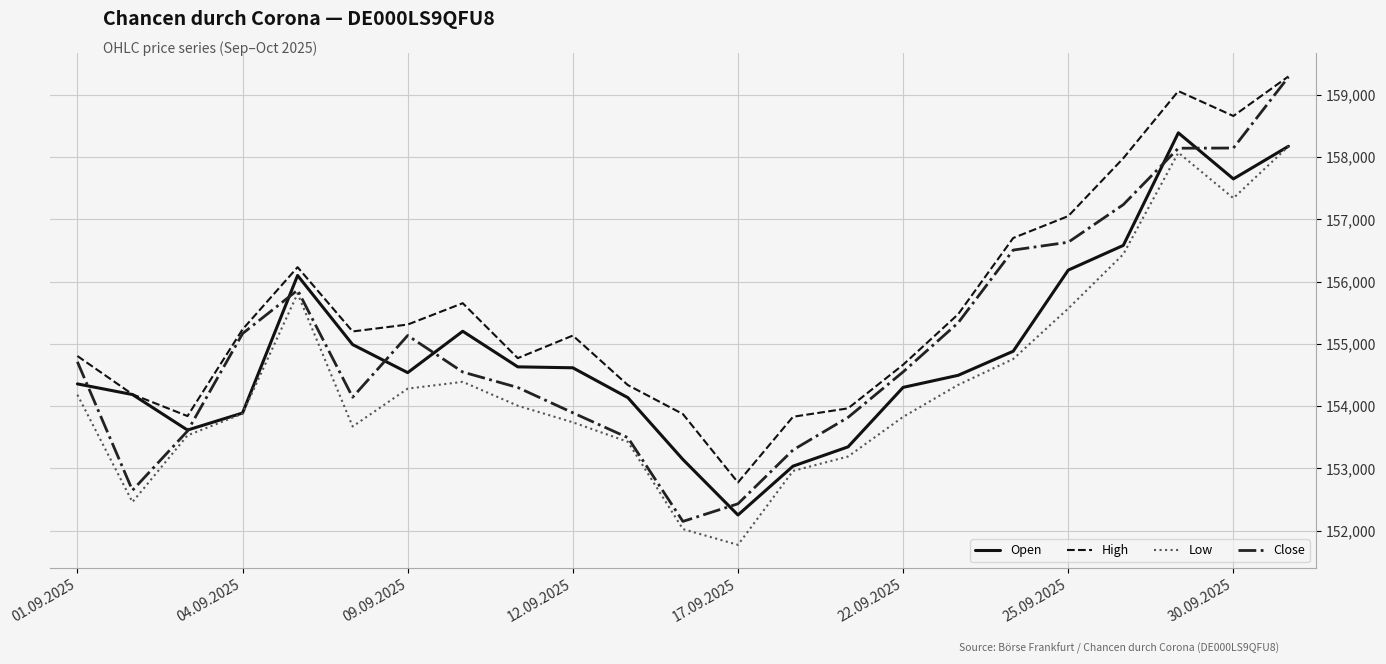

What is the difference between the maximum and minimum values in the High series?

6526